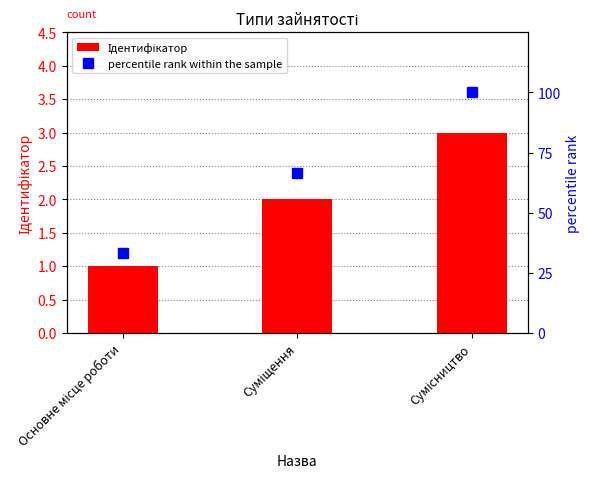

What is the spread (max minus min) of values at Сумісництво?

97.0